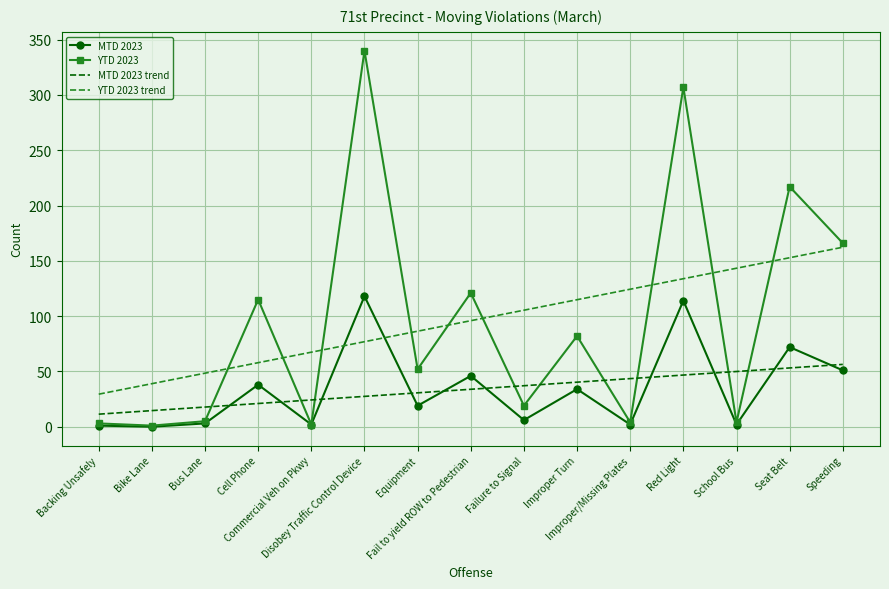

What is the highest value of the MTD 2023 series?

118.0